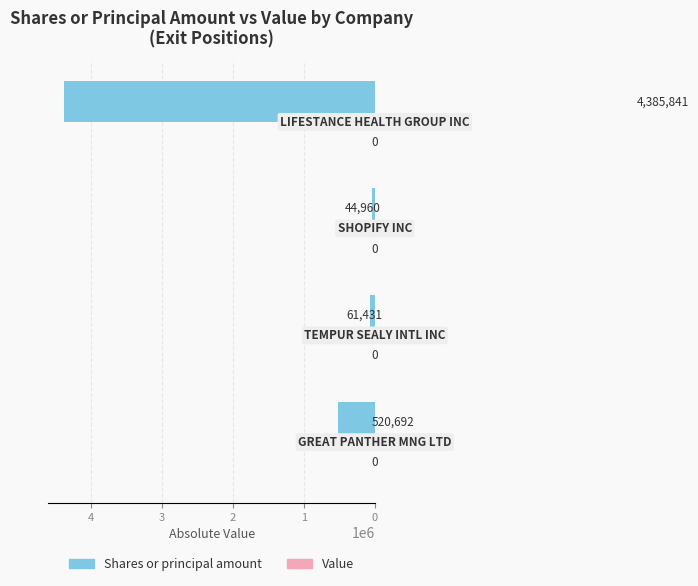

What is the maximum value shown in the chart?

4385841